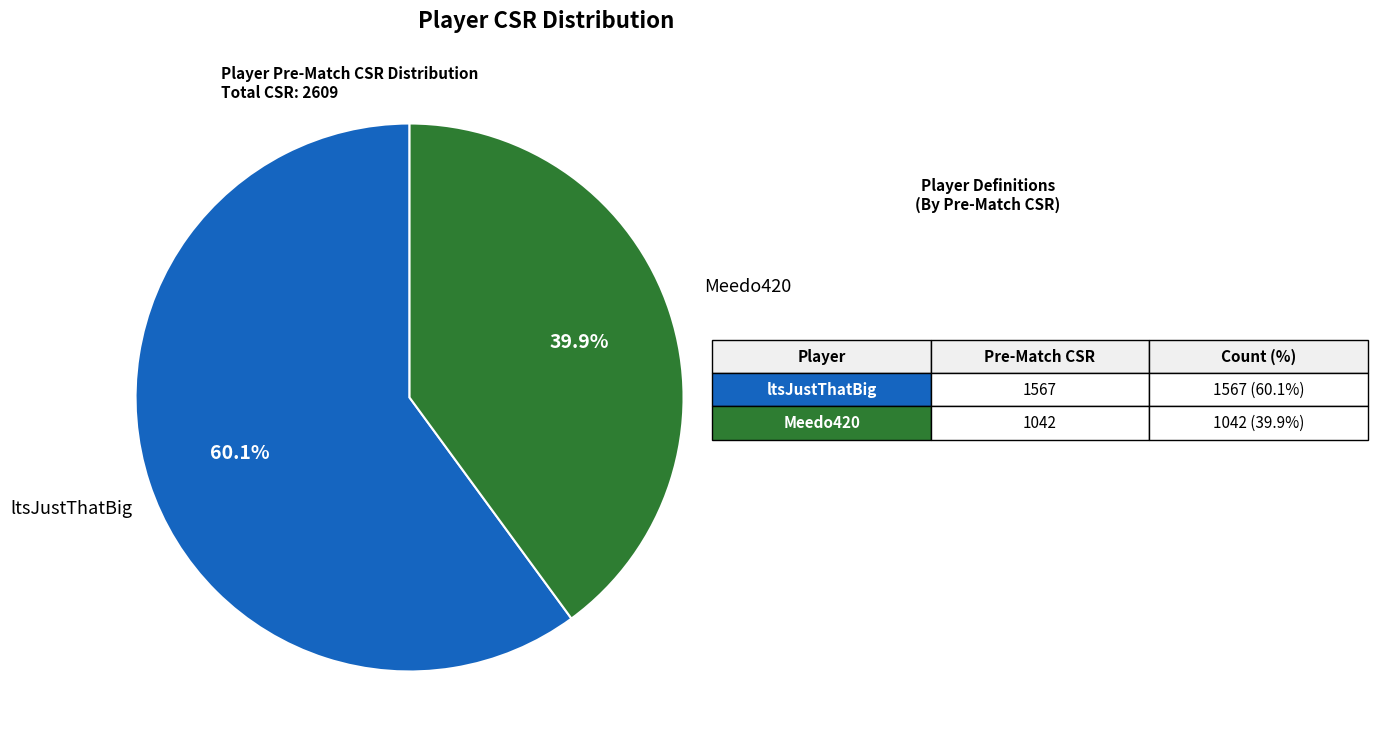

Does any single category account for the majority?

Yes